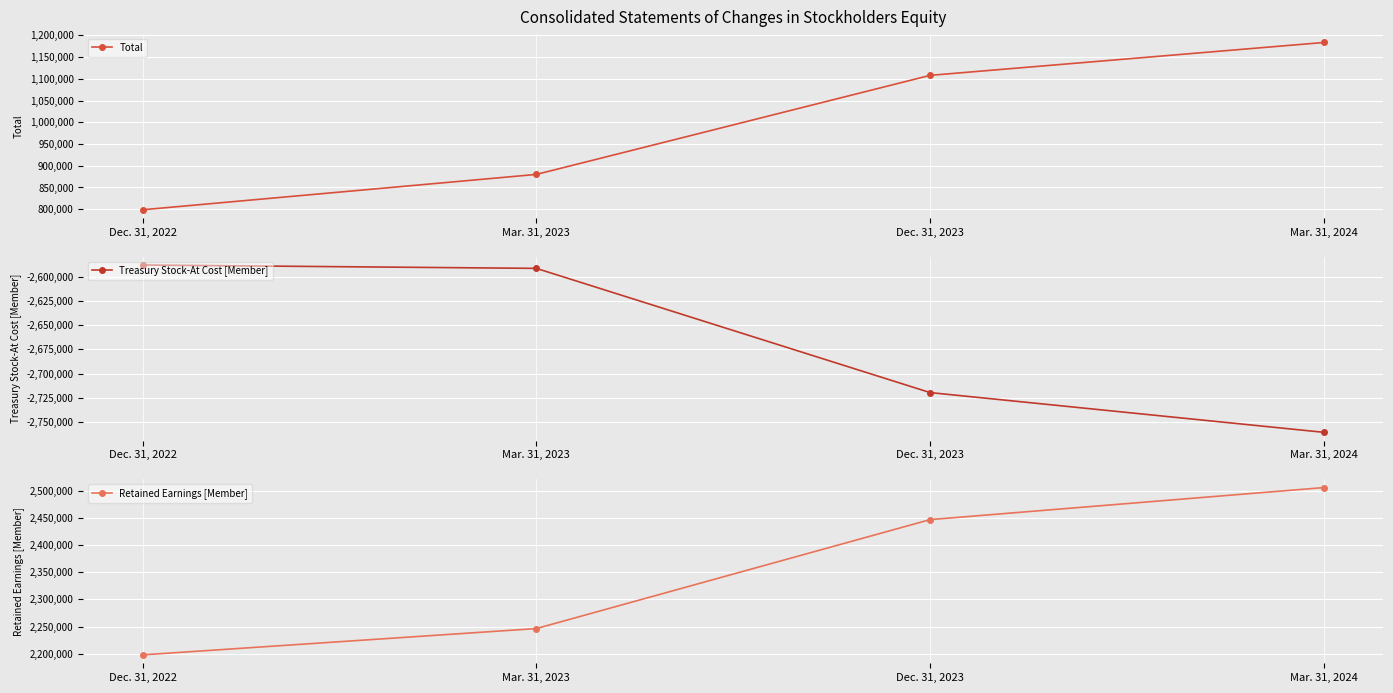

Which label corresponds to the largest value in the chart?

Mar. 31, 2024